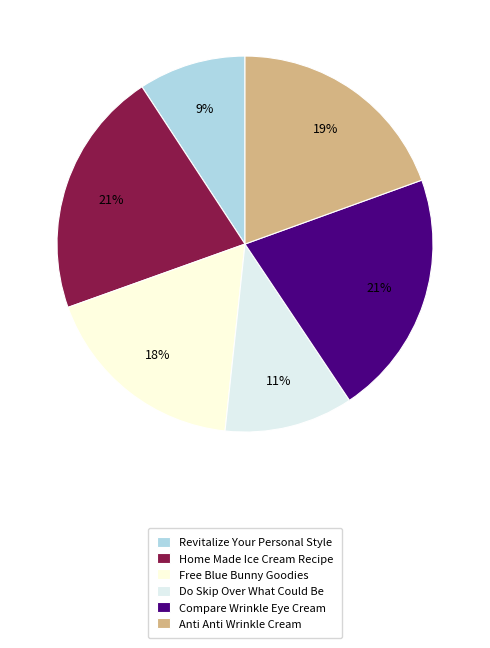

Approximately how many times larger is the value at Revitalize Your Personal Style compared to Do Skip Over What Could Be?

0.8